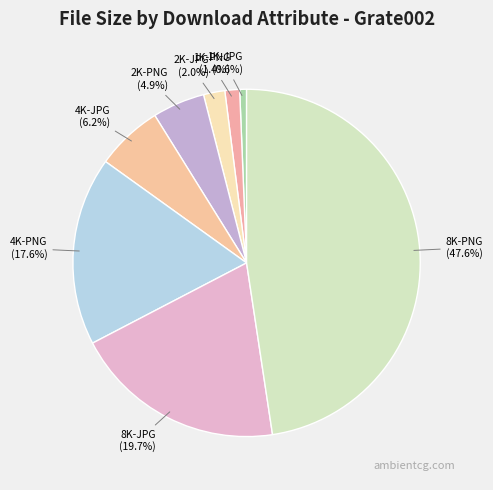

Do 4K-PNG and 1K-JPG together represent more than half of the pie?

No